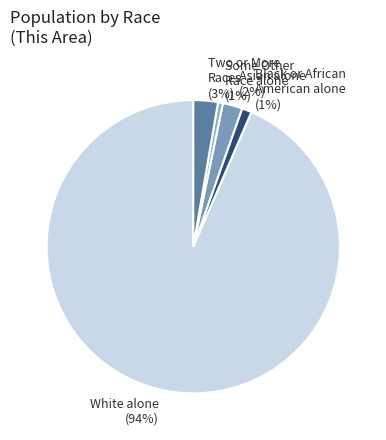

Between Two or More Races and White alone, which is larger?

White alone